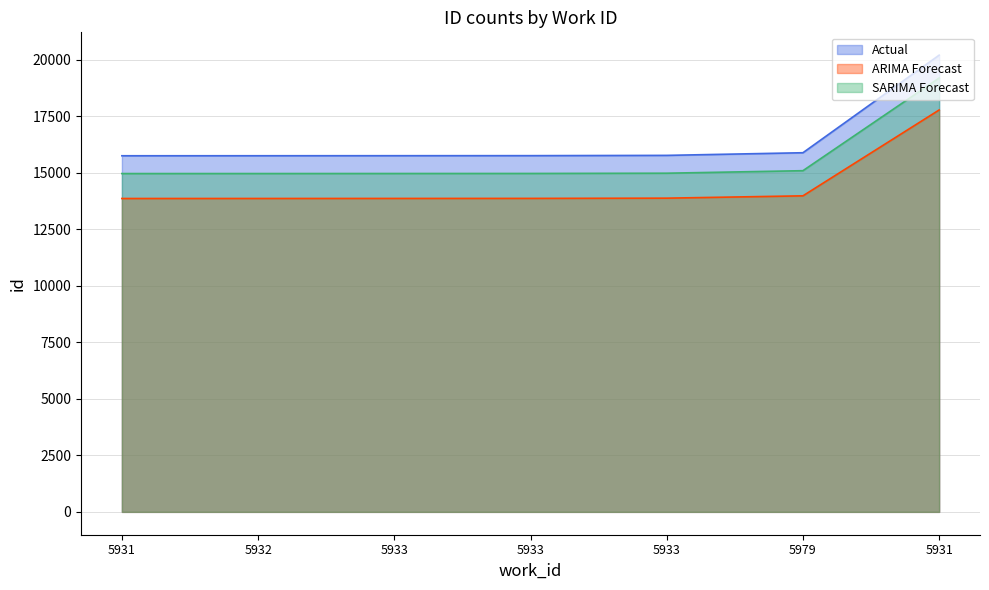

What is the highest value of the Actual series?

20213.0